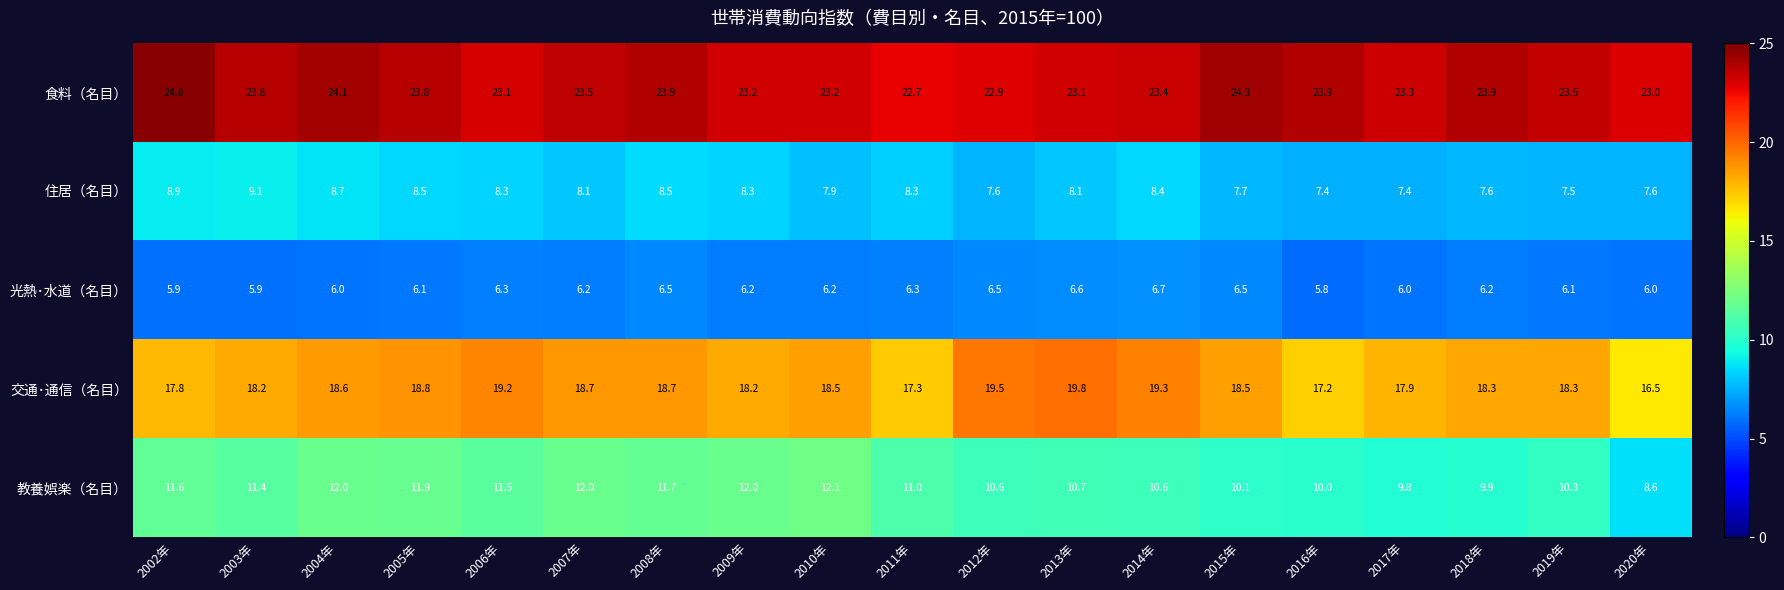

Which series has the largest total across all categories?

食料（名目）